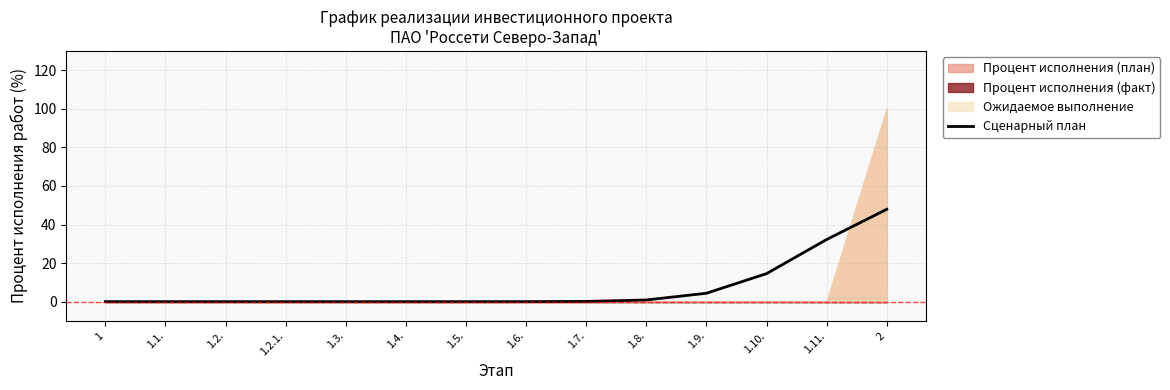

The value at 1.8. is 1.5. True or false?

False